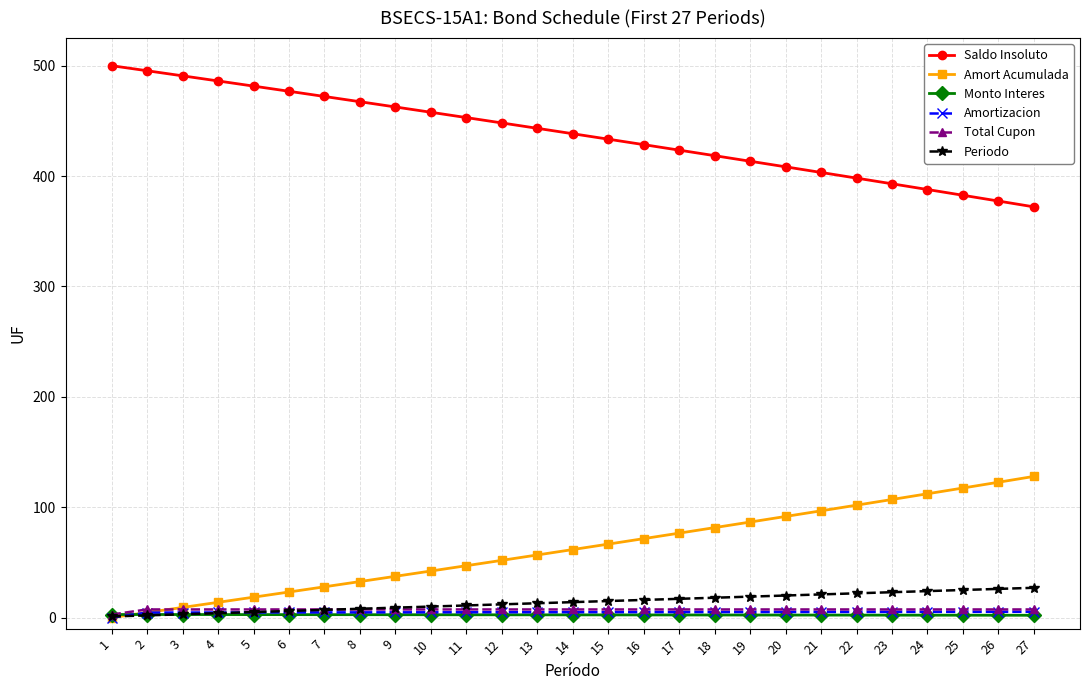

Which category has the highest value across all series?

1